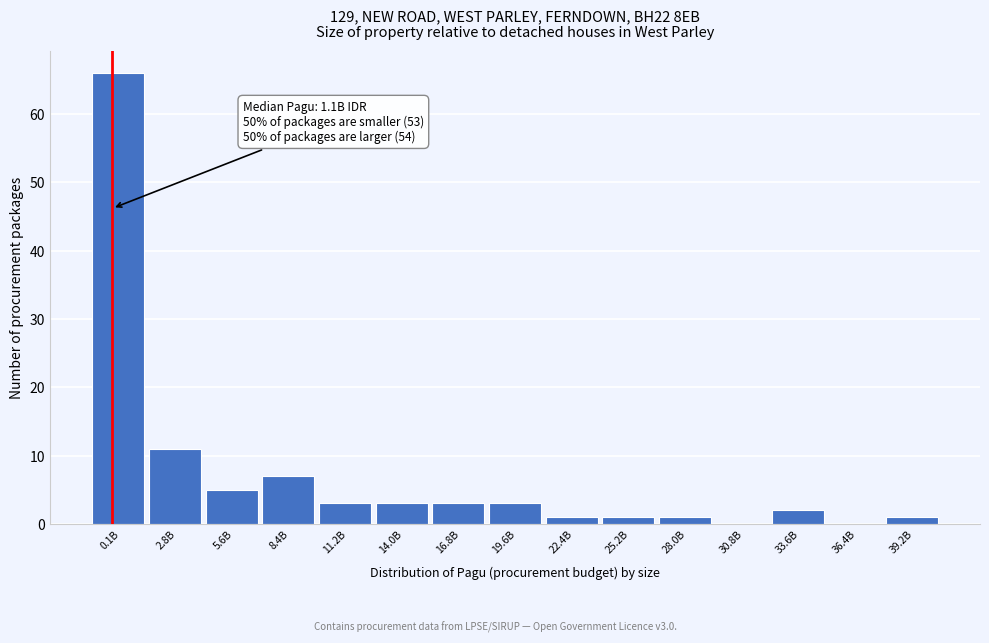

Reading left to right, what are all the values shown in this chart?

0.1B=66	2.8B=11	5.6B=5	8.4B=7	11.2B=3	14.0B=3	16.8B=3	19.6B=3	22.4B=1	25.2B=1	28.0B=1	30.8B=0	33.6B=2	36.4B=0	39.2B=1